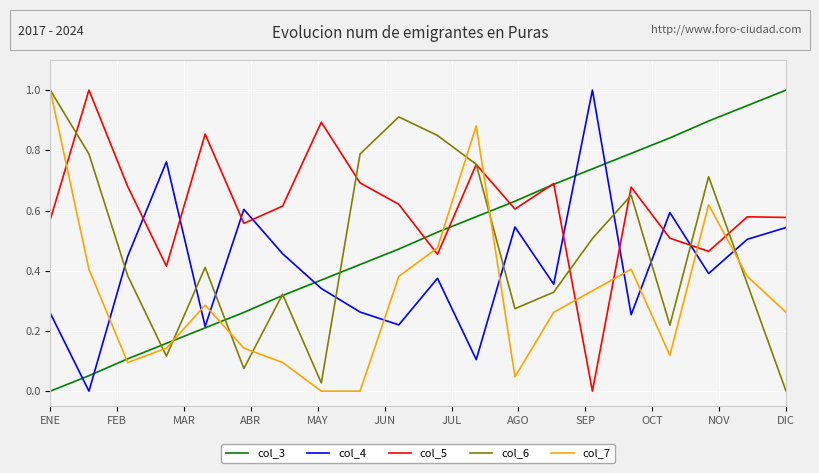

What is the greatest value displayed?

1.0